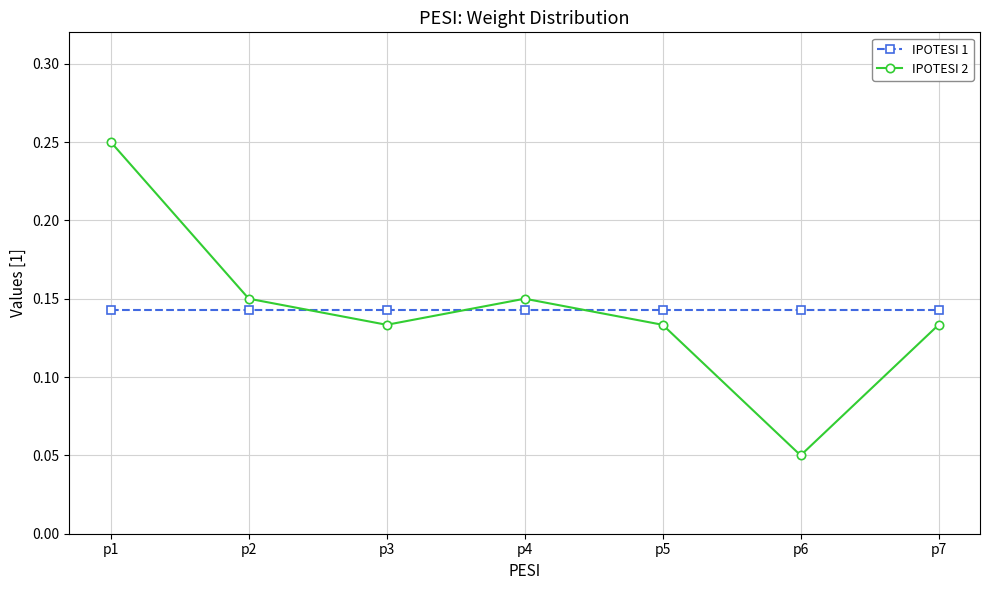

Between p1 and p3, which series saw the biggest shift?

IPOTESI 2